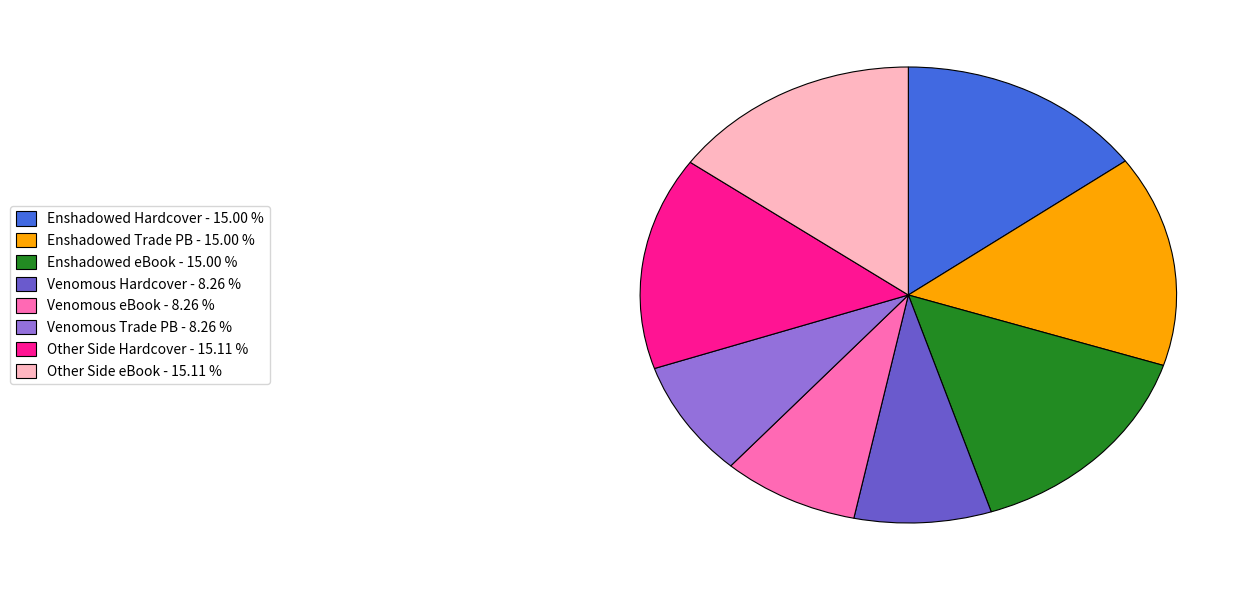

Is there any slice that represents more than half of the pie?

No